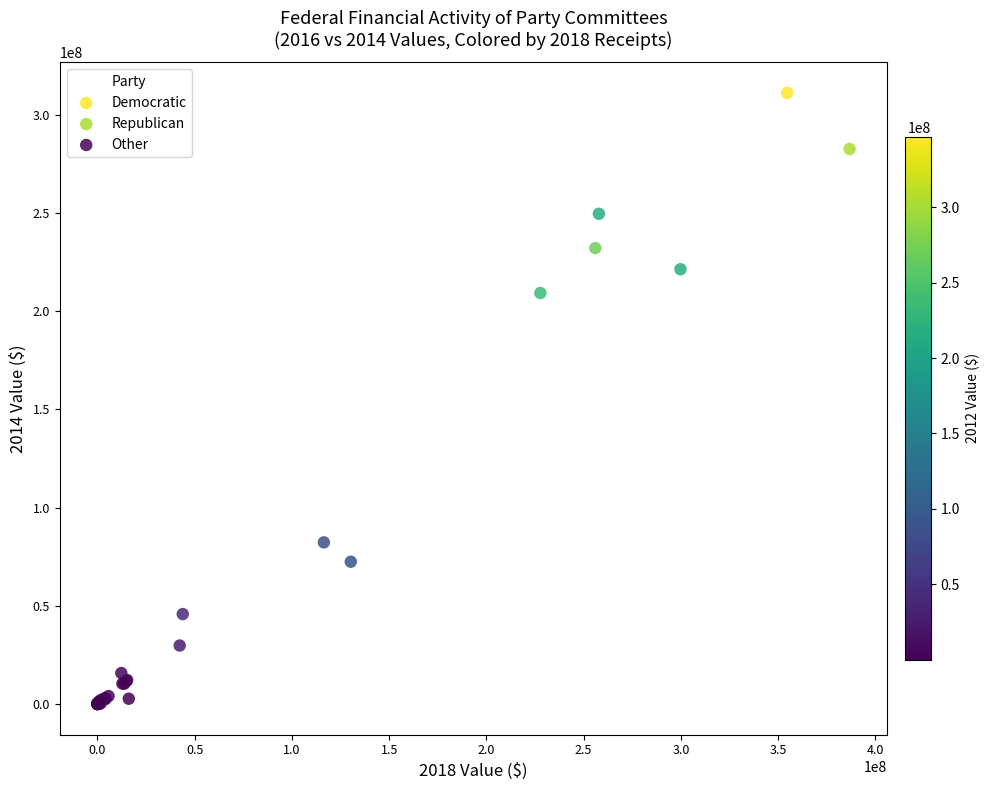

What are all the series names shown in the legend?

Democratic, Republican, Other